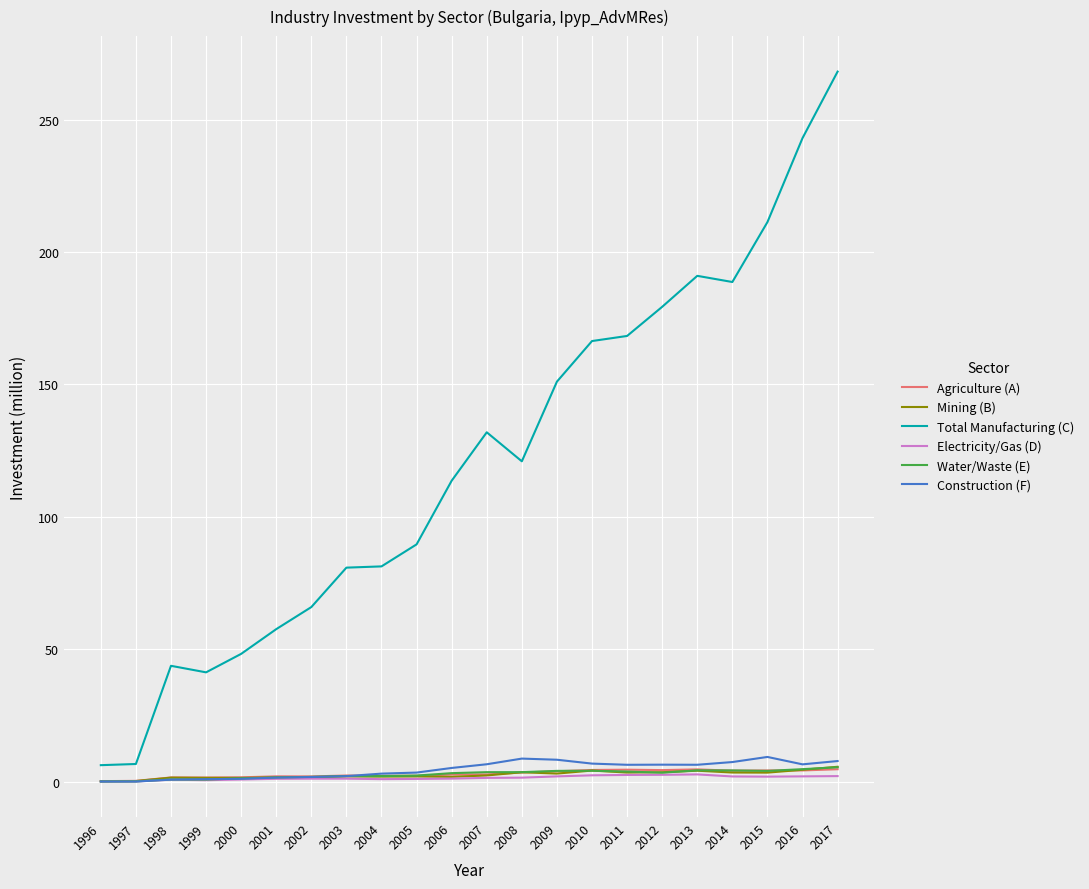

What is the maximum value shown in the chart?

268.1